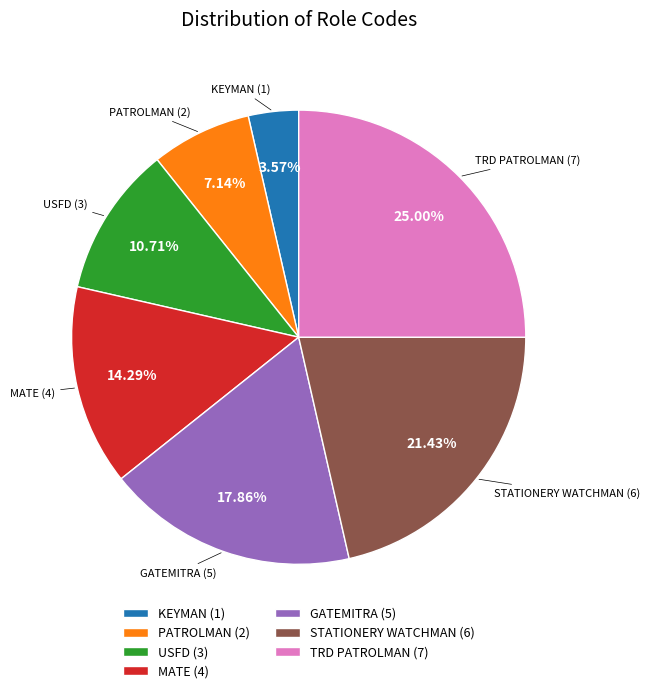

What is the ratio of the value at MATE (4) to the value at STATIONERY WATCHMAN (6)?

0.7